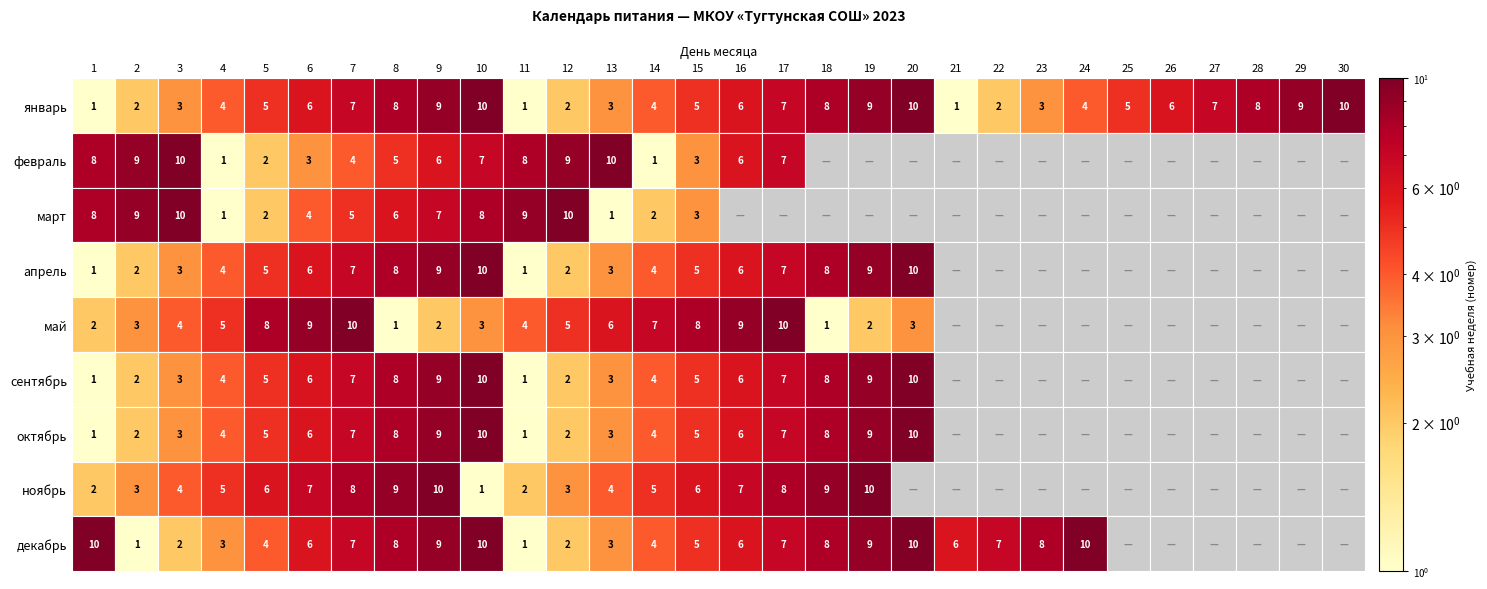

Reading right to left, transcribe all the data shown in this chart.

январь: 30=10	29=9	28=8	27=7	26=6	25=5	24=4	23=3	22=2	21=1	20=10	19=9	18=8	17=7	16=6	15=5	14=4	13=3	12=2	11=1	10=10	9=9	8=8	7=7	6=6	5=5	4=4	3=3	2=2	1=1
февраль: 30=0	29=0	28=0	27=0	26=0	25=0	24=0	23=0	22=0	21=0	20=0	19=0	18=0	17=7	16=6	15=3	14=1	13=10	12=9	11=8	10=7	9=6	8=5	7=4	6=3	5=2	4=1	3=10	2=9	1=8
март: 30=0	29=0	28=0	27=0	26=0	25=0	24=0	23=0	22=0	21=0	20=0	19=0	18=0	17=0	16=0	15=3	14=2	13=1	12=10	11=9	10=8	9=7	8=6	7=5	6=4	5=2	4=1	3=10	2=9	1=8
апрель: 30=0	29=0	28=0	27=0	26=0	25=0	24=0	23=0	22=0	21=0	20=10	19=9	18=8	17=7	16=6	15=5	14=4	13=3	12=2	11=1	10=10	9=9	8=8	7=7	6=6	5=5	4=4	3=3	2=2	1=1
май: 30=0	29=0	28=0	27=0	26=0	25=0	24=0	23=0	22=0	21=0	20=3	19=2	18=1	17=10	16=9	15=8	14=7	13=6	12=5	11=4	10=3	9=2	8=1	7=10	6=9	5=8	4=5	3=4	2=3	1=2
сентябрь: 30=0	29=0	28=0	27=0	26=0	25=0	24=0	23=0	22=0	21=0	20=10	19=9	18=8	17=7	16=6	15=5	14=4	13=3	12=2	11=1	10=10	9=9	8=8	7=7	6=6	5=5	4=4	3=3	2=2	1=1
октябрь: 30=0	29=0	28=0	27=0	26=0	25=0	24=0	23=0	22=0	21=0	20=10	19=9	18=8	17=7	16=6	15=5	14=4	13=3	12=2	11=1	10=10	9=9	8=8	7=7	6=6	5=5	4=4	3=3	2=2	1=1
ноябрь: 30=0	29=0	28=0	27=0	26=0	25=0	24=0	23=0	22=0	21=0	20=0	19=10	18=9	17=8	16=7	15=6	14=5	13=4	12=3	11=2	10=1	9=10	8=9	7=8	6=7	5=6	4=5	3=4	2=3	1=2
декабрь: 30=0	29=0	28=0	27=0	26=0	25=0	24=10	23=8	22=7	21=6	20=10	19=9	18=8	17=7	16=6	15=5	14=4	13=3	12=2	11=1	10=10	9=9	8=8	7=7	6=6	5=4	4=3	3=2	2=1	1=10